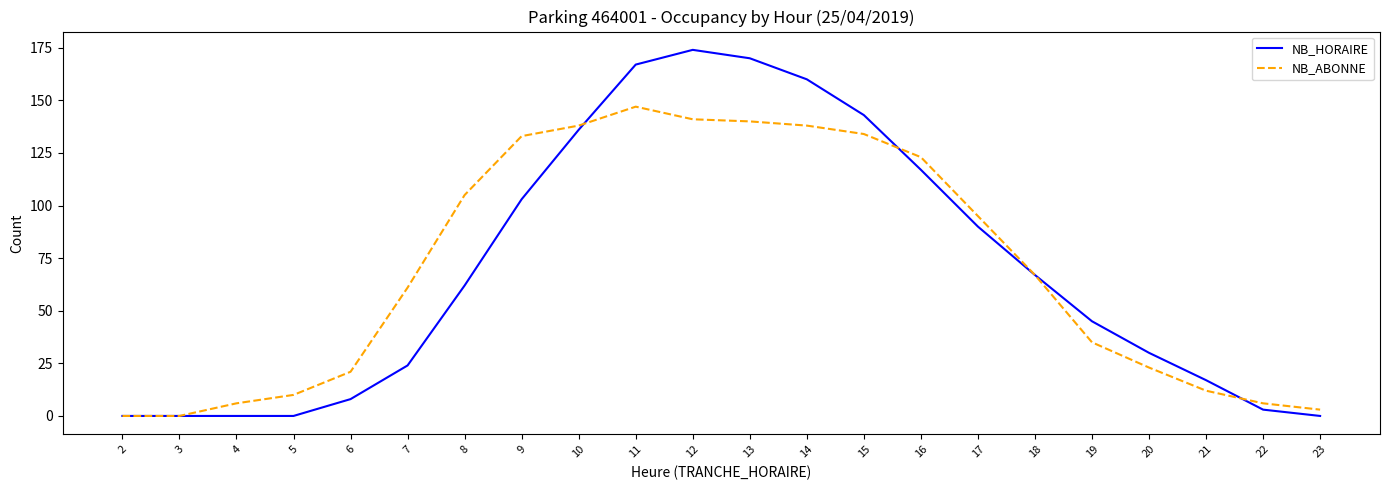

Which series has the largest range (max minus min)?

NB_HORAIRE